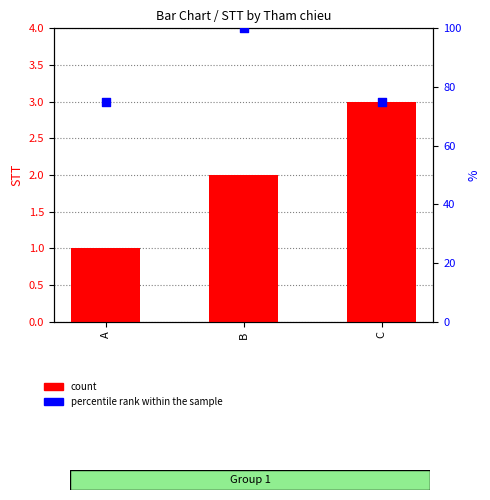

Is the value of percentile rank within the sample at B greater than the value of count at C?

Yes